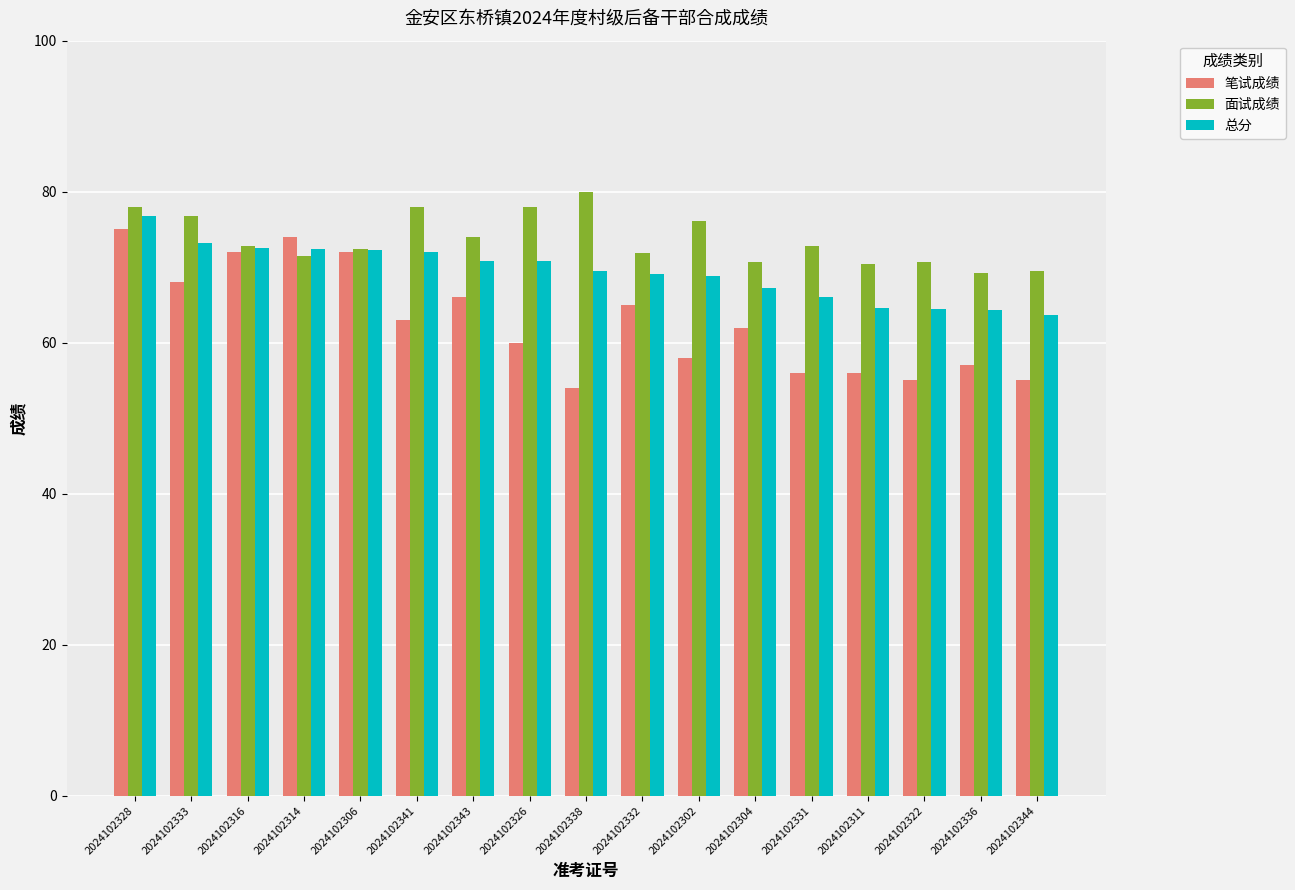

What is the average value of the 面试成绩 series?

73.7